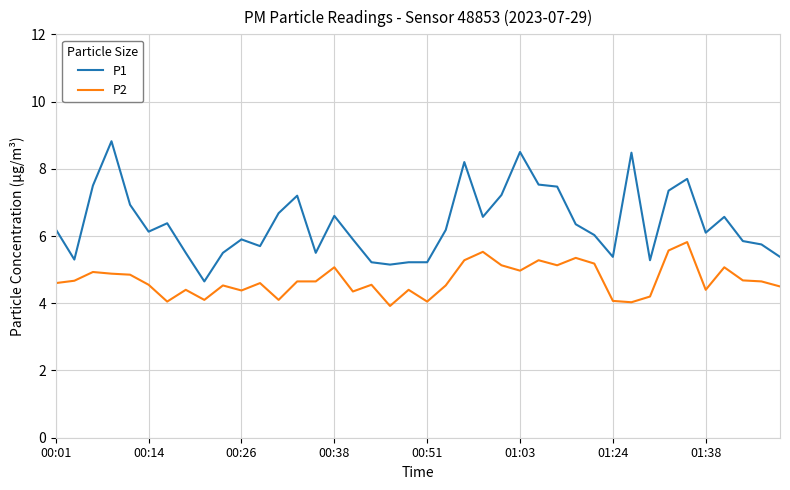

Rank the series by their maximum value, from highest to lowest.

P1, P2